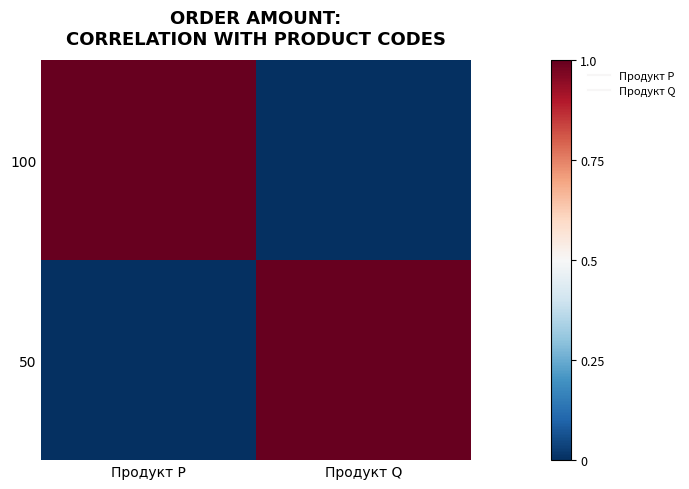

At how many categories does at least one series exceed 0?

2